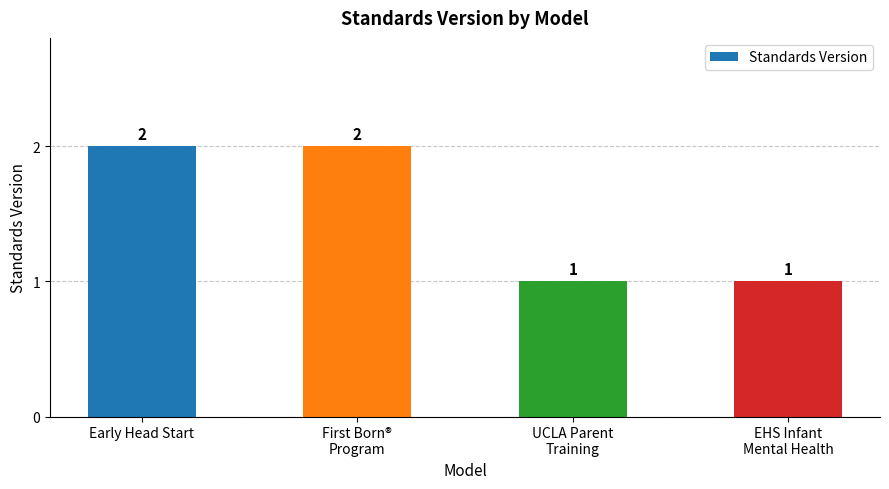

What position from the left is EHS Infant
Mental Health?

4